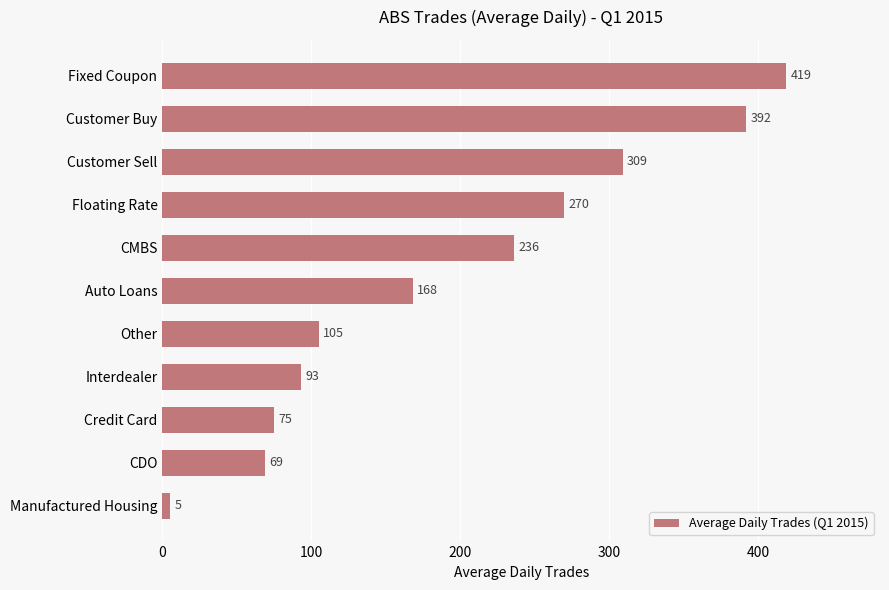

What is the difference between the maximum and minimum values?

414